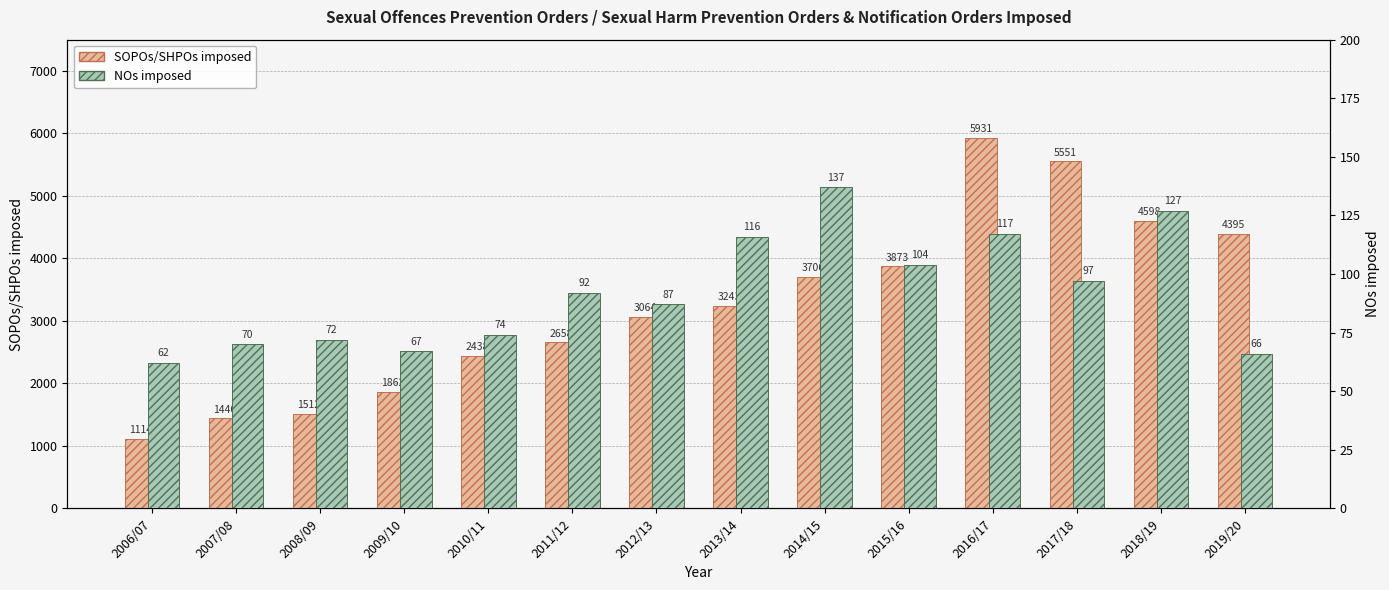

Between 2018/19 and 2019/20, which is larger?

2018/19